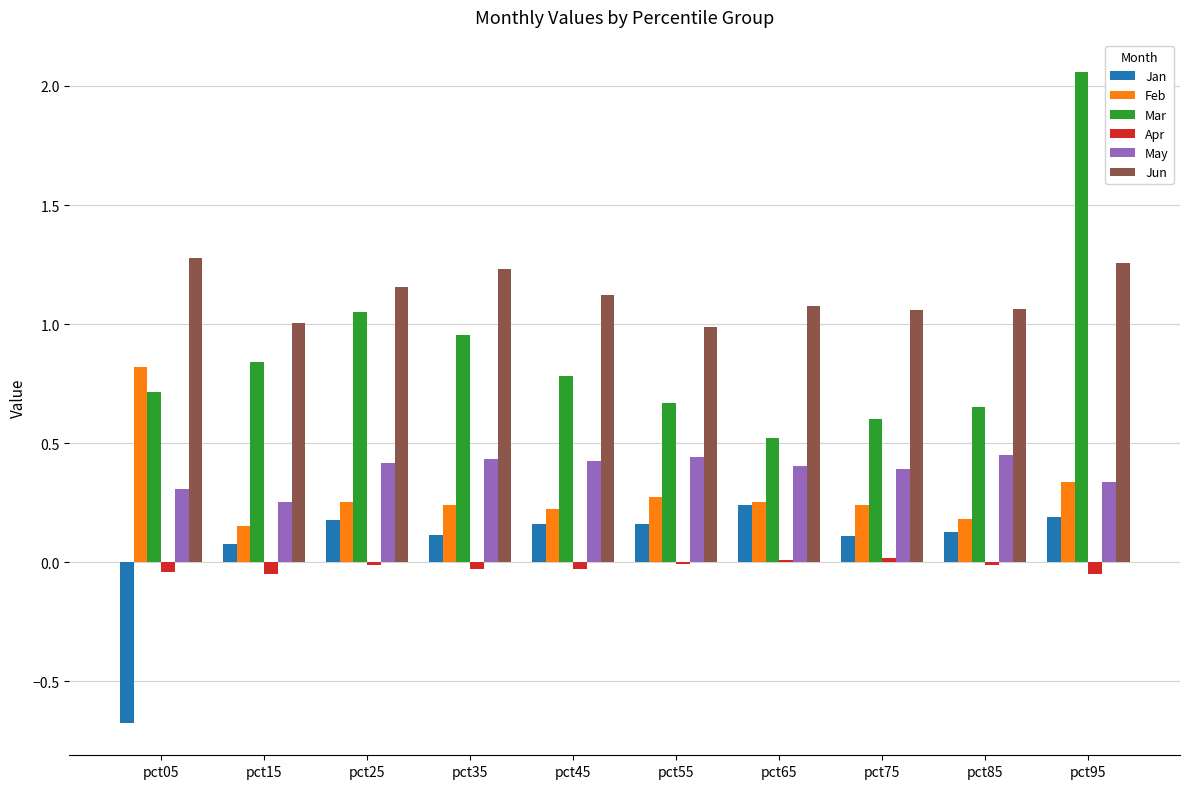

What are all the series names shown in the legend?

Jan, Feb, Mar, Apr, May, Jun